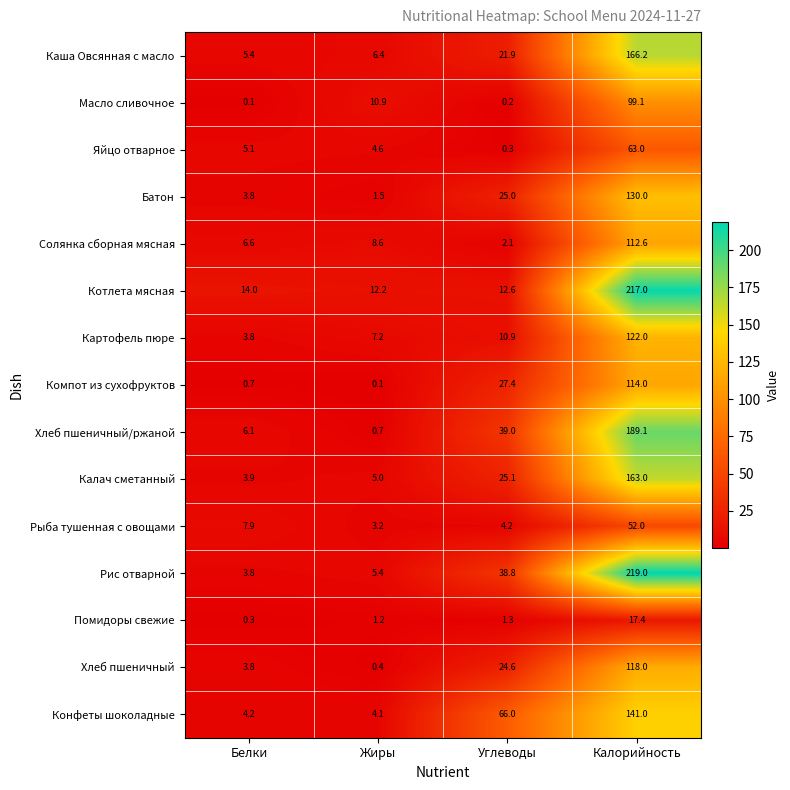

Which series has the largest range (max minus min)?

Рис отварной